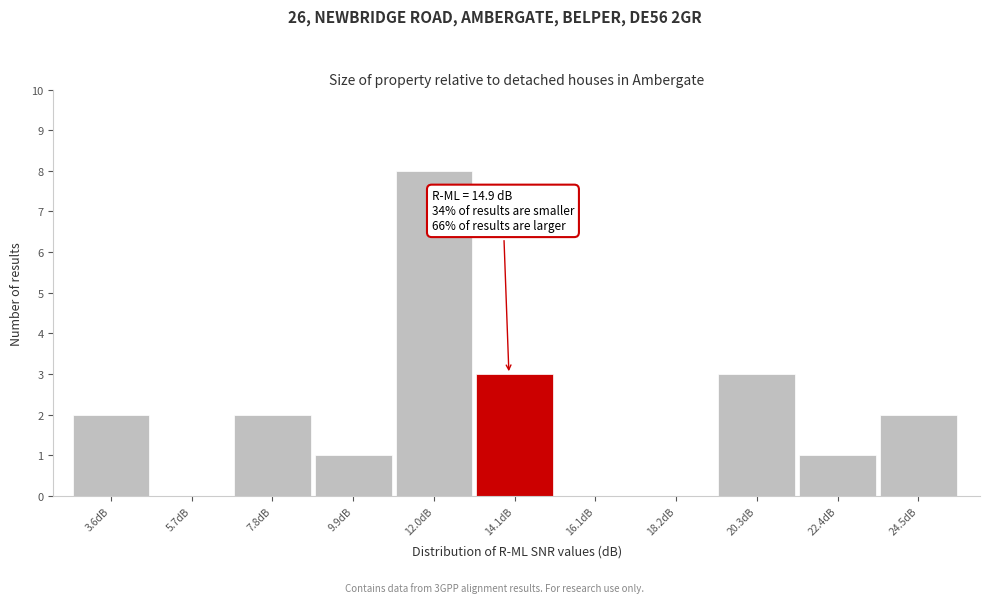

Reading left to right, extract all data points from this chart.

3.6dB=2	5.7dB=0	7.8dB=2	9.9dB=1	12.0dB=8	14.1dB=3	16.1dB=0	18.2dB=0	20.3dB=3	22.4dB=1	24.5dB=2